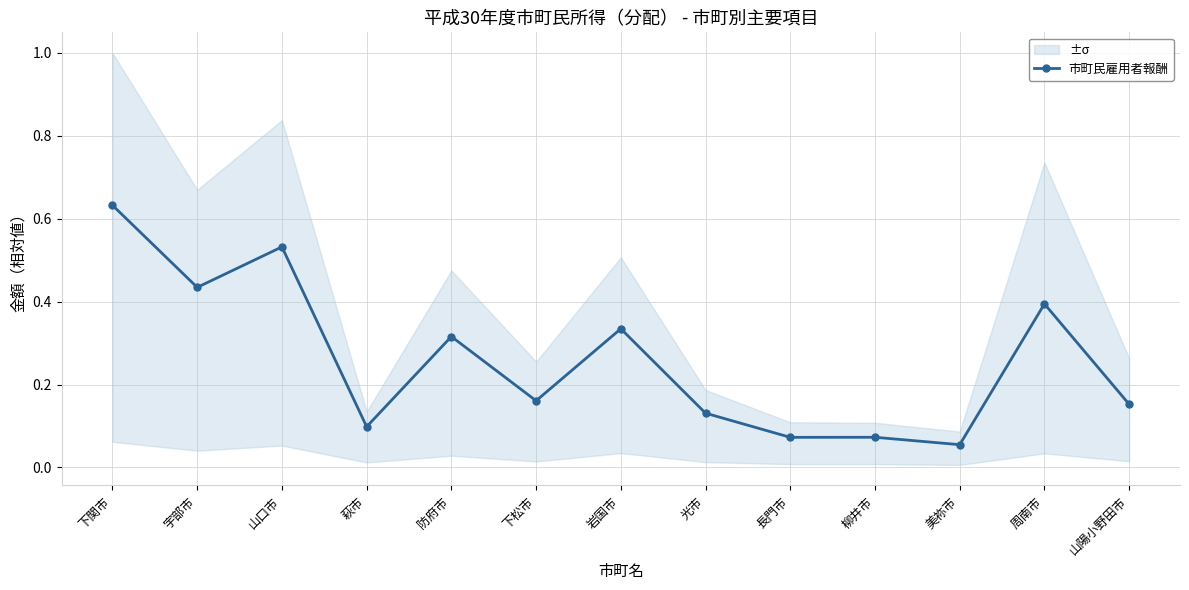

How many points are higher than both their immediate neighbors (excluding endpoints)?

5